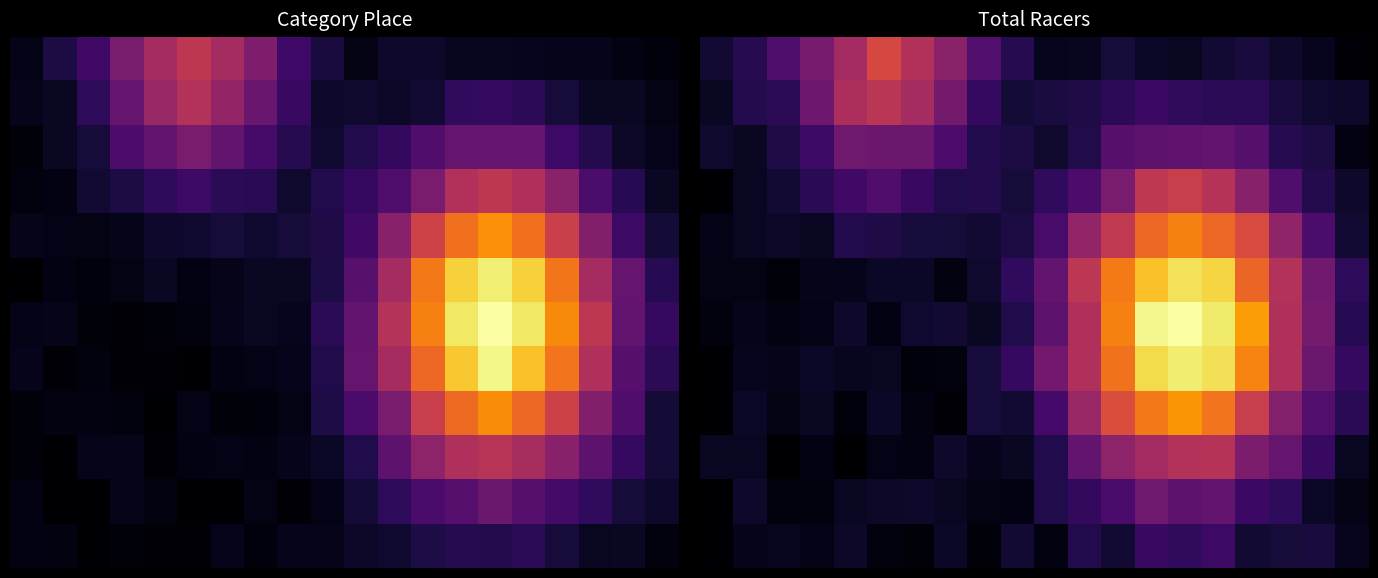

Between 4 and 11, which is larger?

4